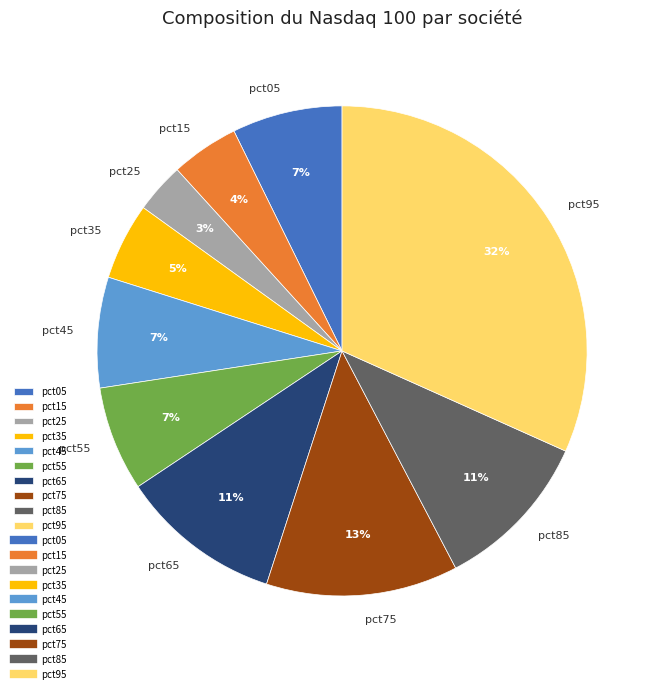

What percentage is the pct15 slice, to the nearest percent?

4%